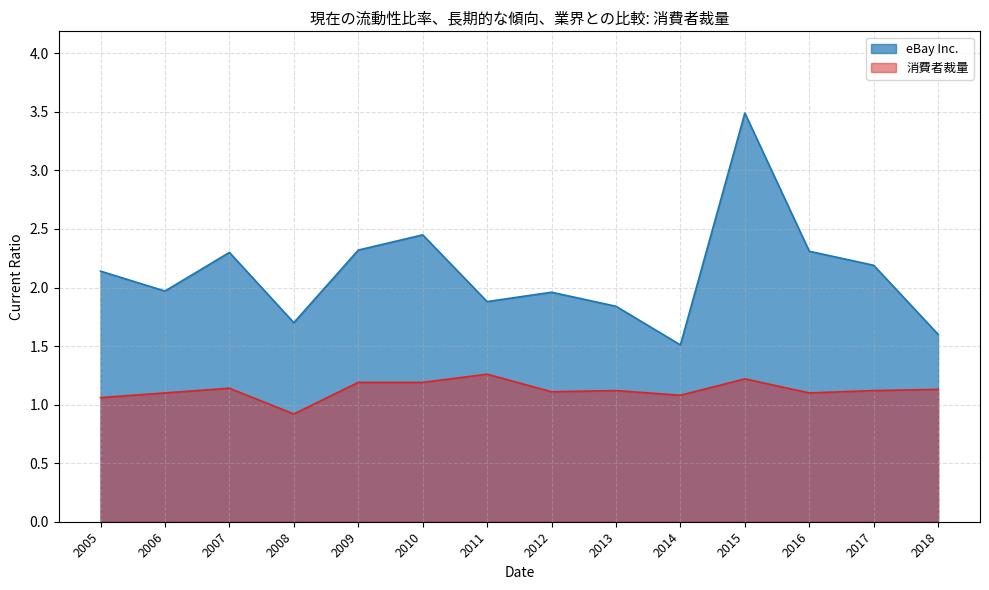

What is the difference between the highest and lowest values at 2012?

0.8